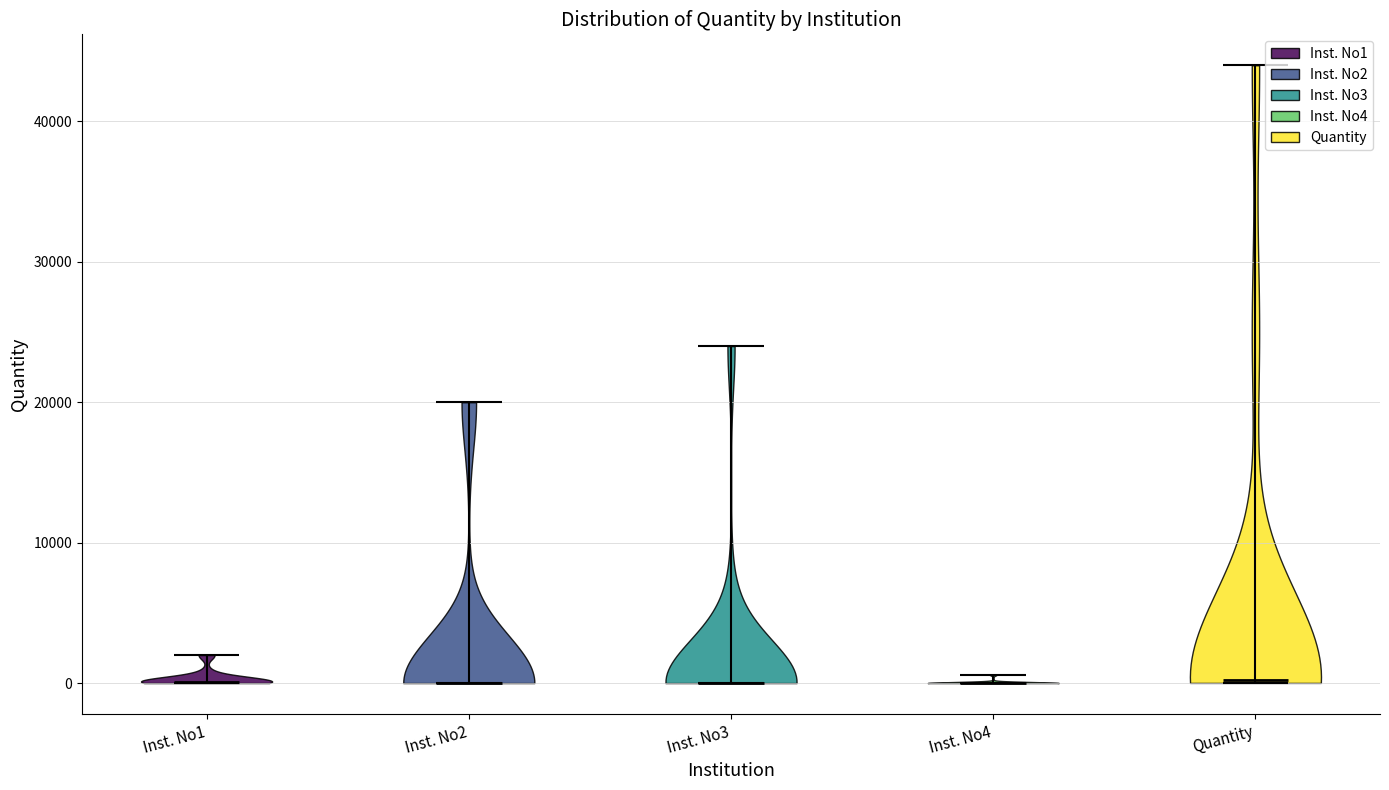

What is the highest point the violin for Inst. No1 reaches on the y-axis? The values are not printed on the chart, so give them approximately, as read against the axis.

2000